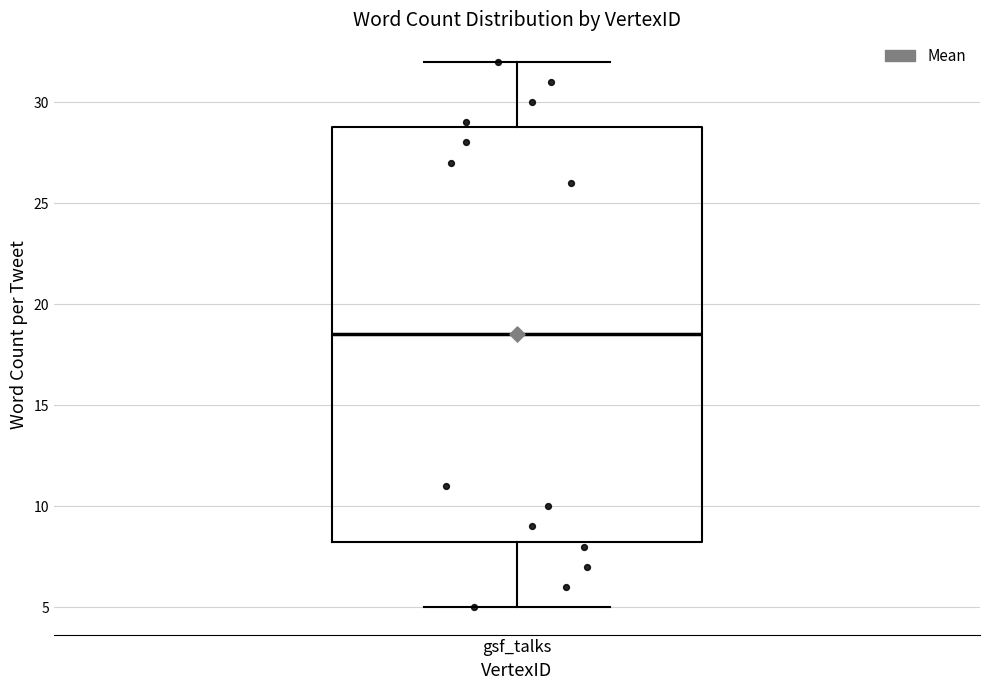

Where does the median line of the box for gsf_talks sit on the y-axis? The values are not printed on the chart, so give them approximately, as read against the axis.

18.5